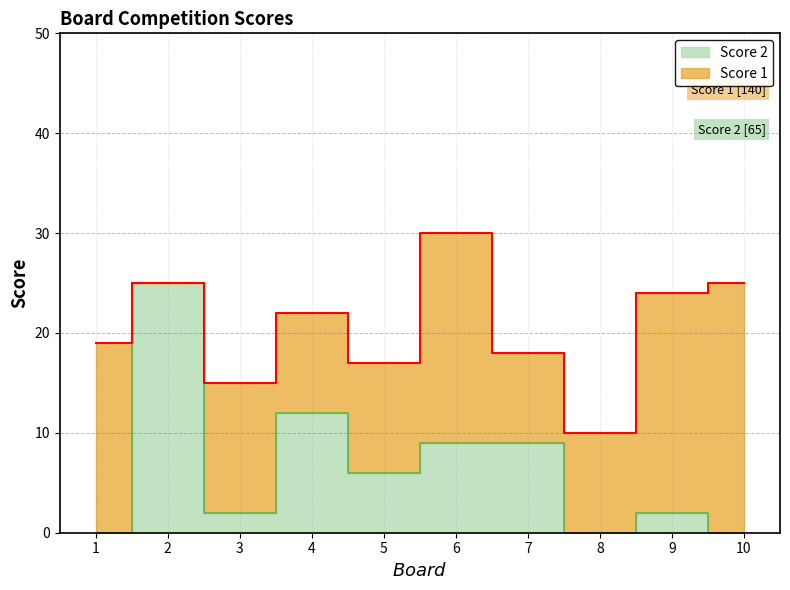

How many interior local peaks (higher than both neighbors) does the data have?

3